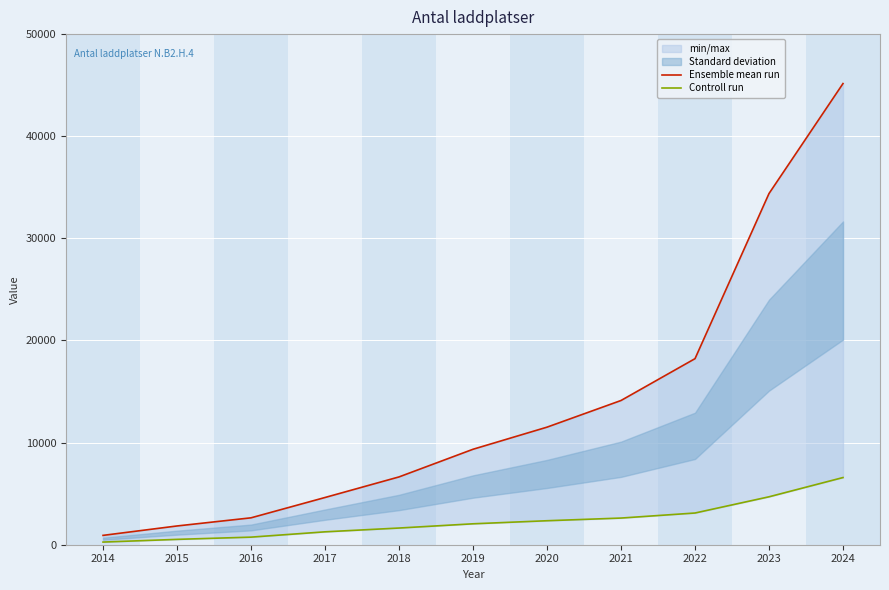

List the series in order of their peak value, lowest first.

Controll run, Ensemble mean run